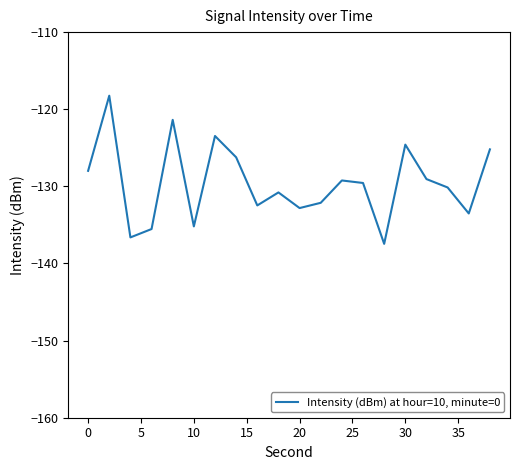

What is the difference between the maximum and minimum values?

19.2